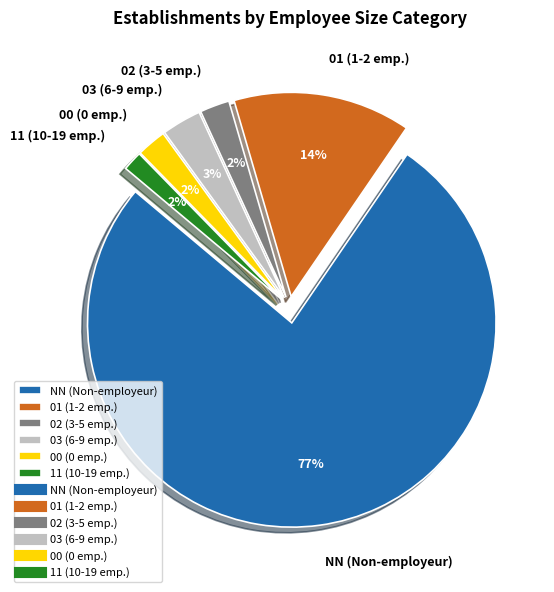

What is the largest slice in the pie chart?

NN